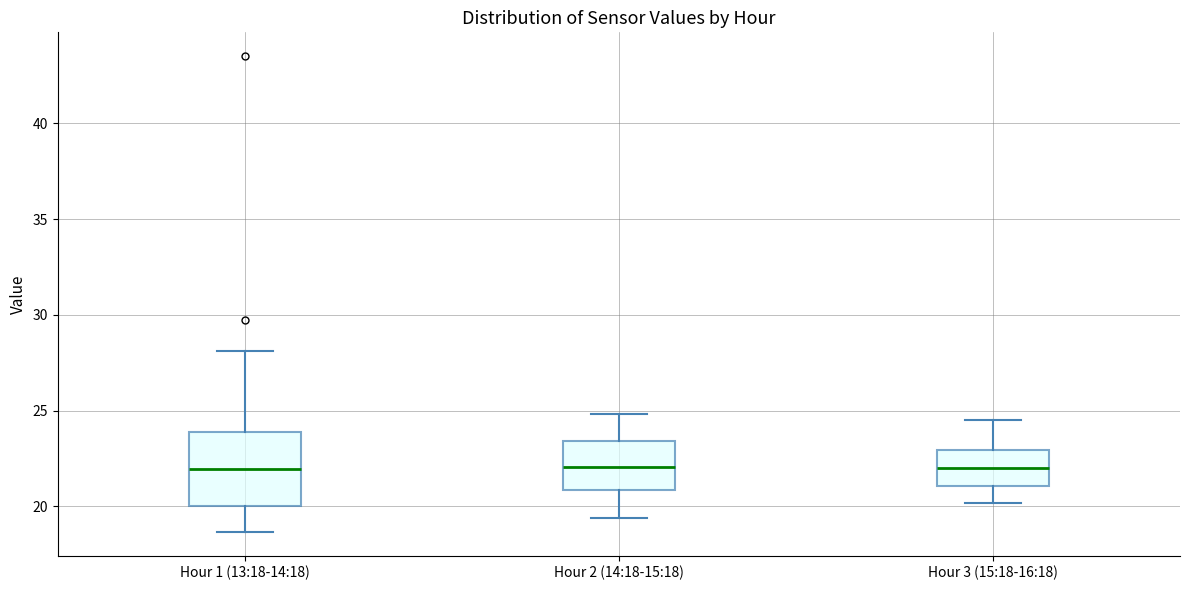

Reading left to right, transcribe this box plot: for each box, give where its median line is, the range the box spans, and where its two whiskers end, as read against the y-axis. The values are not printed on the chart, so give them approximately, as read against the axis.

Hour 1 (13:18-14:18): median 22.0, box 20.0 to 24.0, whiskers 18.5 to 28.0
Hour 2 (14:18-15:18): median 22.0, box 21.0 to 23.5, whiskers 19.5 to 25.0
Hour 3 (15:18-16:18): median 22.0, box 21.0 to 23.0, whiskers 20.0 to 24.5